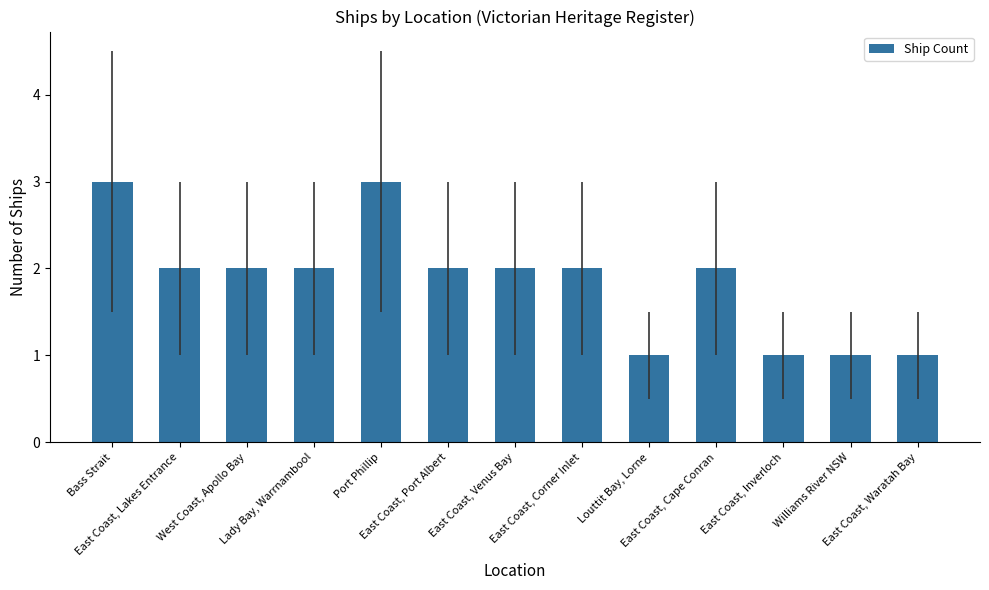

What is the ratio of the value at East Coast, Lakes Entrance to the value at Lady Bay, Warrnambool?

1.0